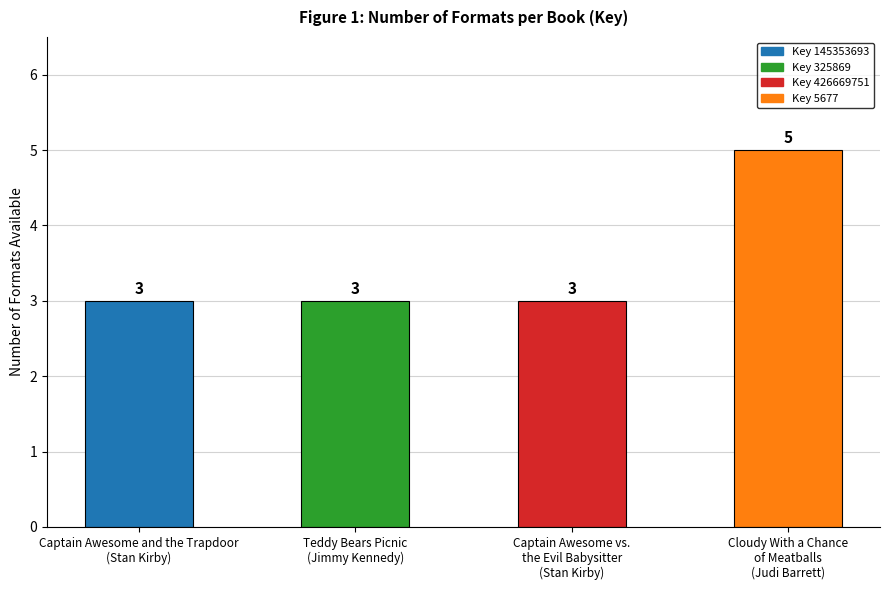

What is the sum of the values at Cloudy With a Chance
of Meatballs
(Judi Barrett) and Captain Awesome and the Trapdoor
(Stan Kirby)?

8